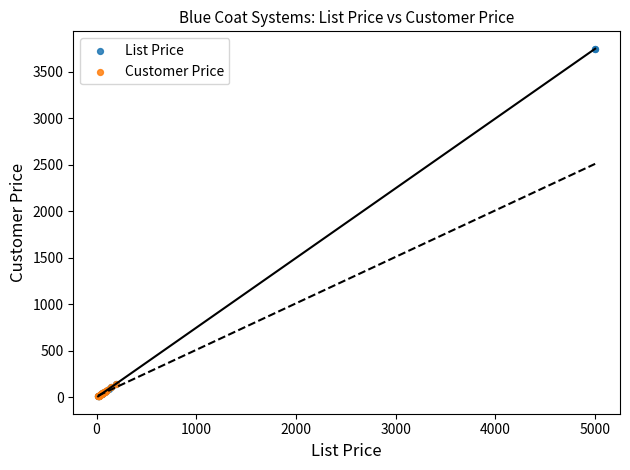

Which series has the largest Y range (max minus min)?

List Price